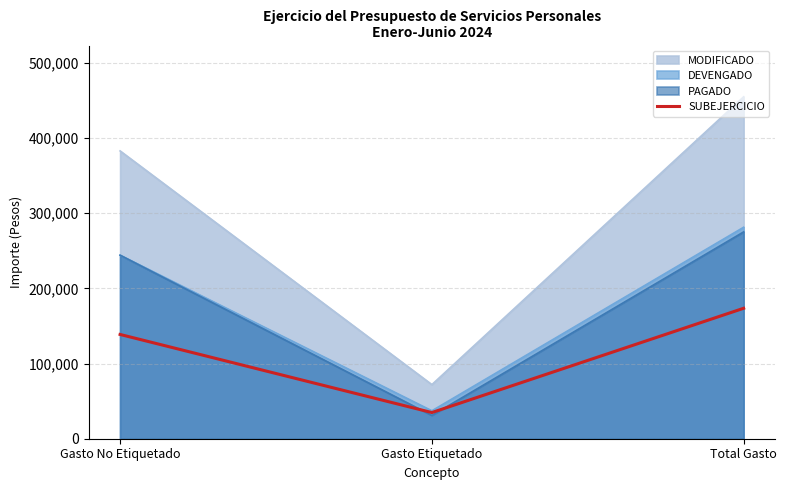

Between Gasto No Etiquetado and Total Gasto, which is larger?

Total Gasto